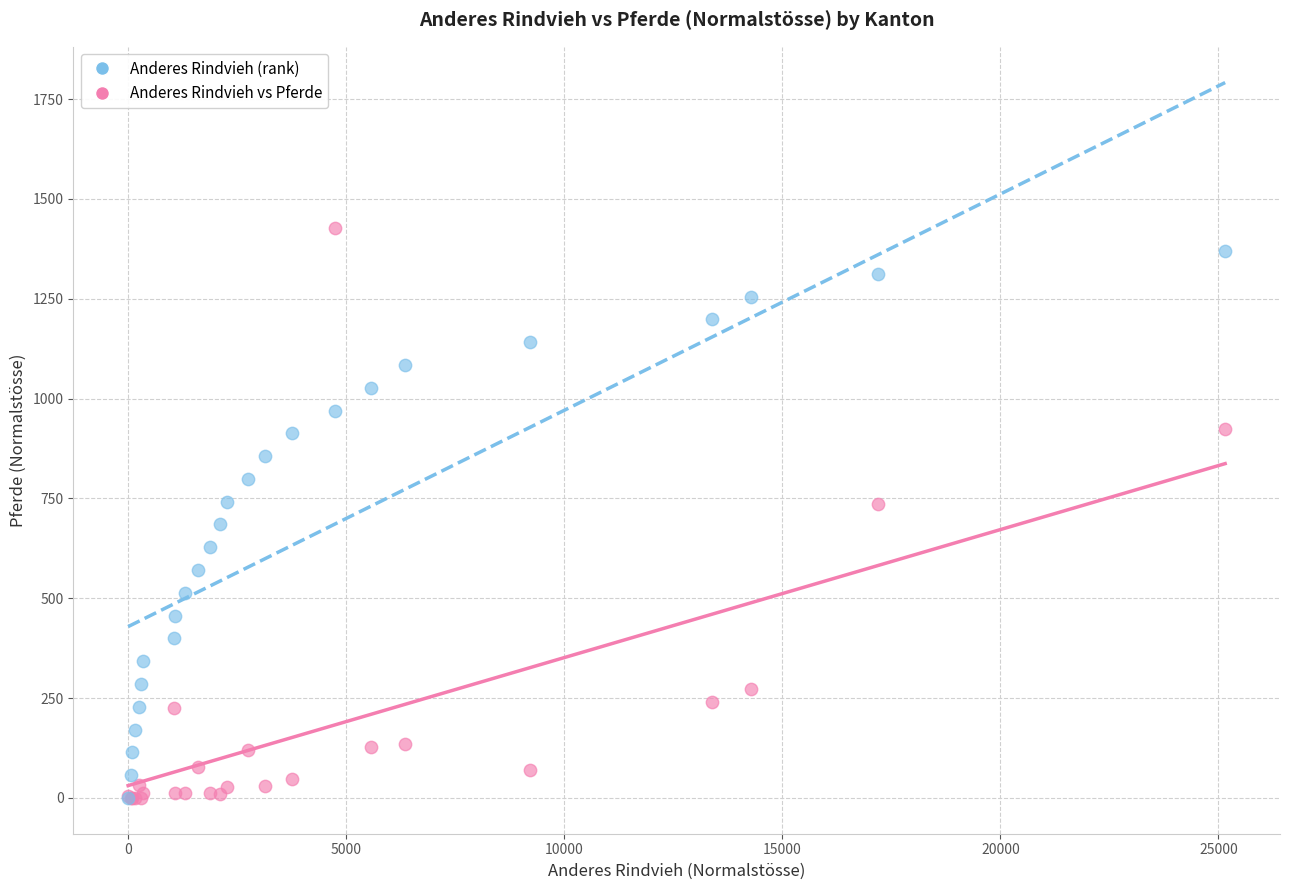

Which series has the largest Y range (max minus min)?

Anderes Rindvieh vs Pferde